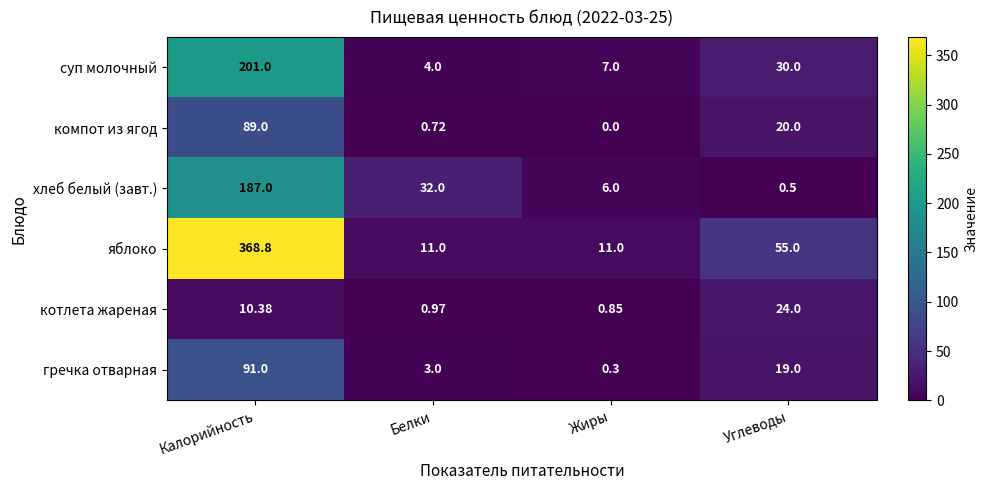

At which category is the sum across all series the highest?

Калорийность